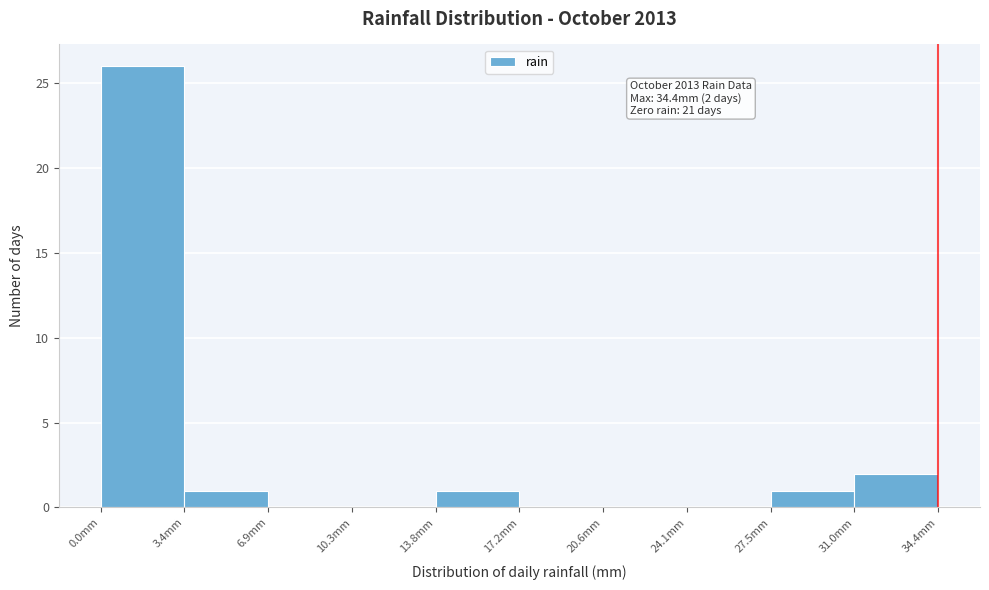

Over which range of the x-axis is the bar tallest?

0.0 to 3.5